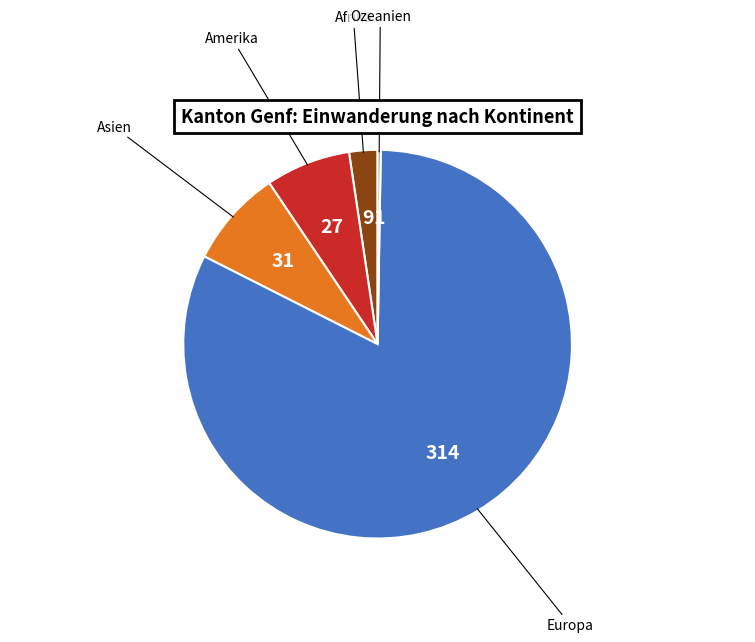

What is the largest slice in the pie chart?

Europa